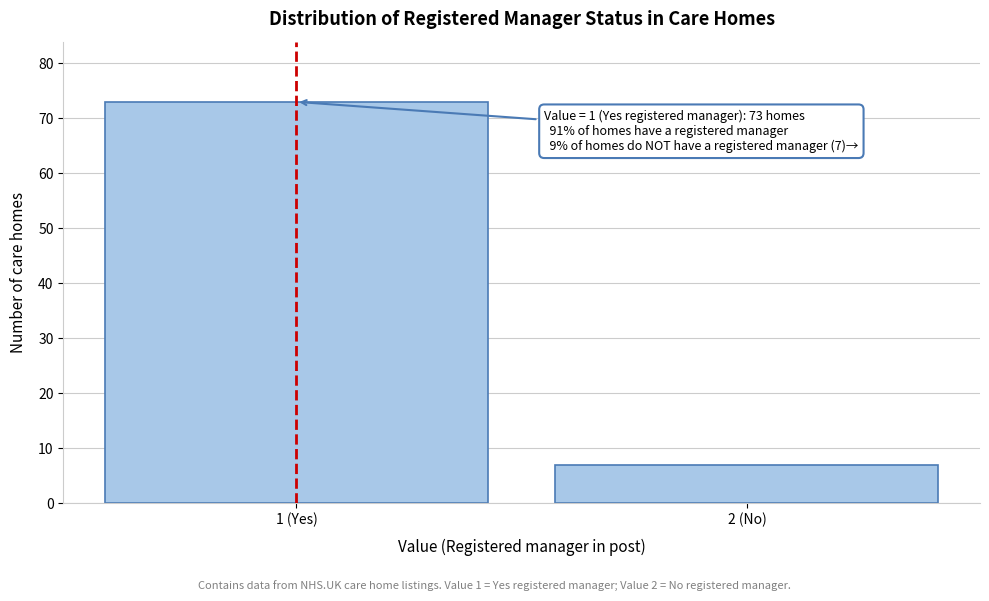

Reading left to right, list all the values displayed in this chart.

1 (Yes)=73	2 (No)=7